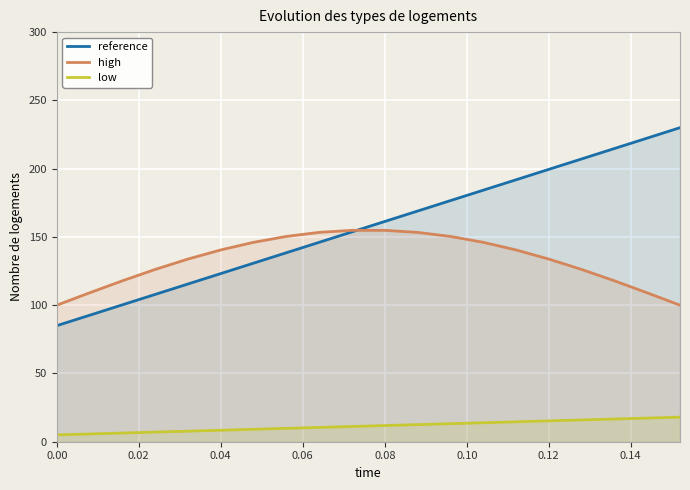

Which series has the largest total across all categories?

reference